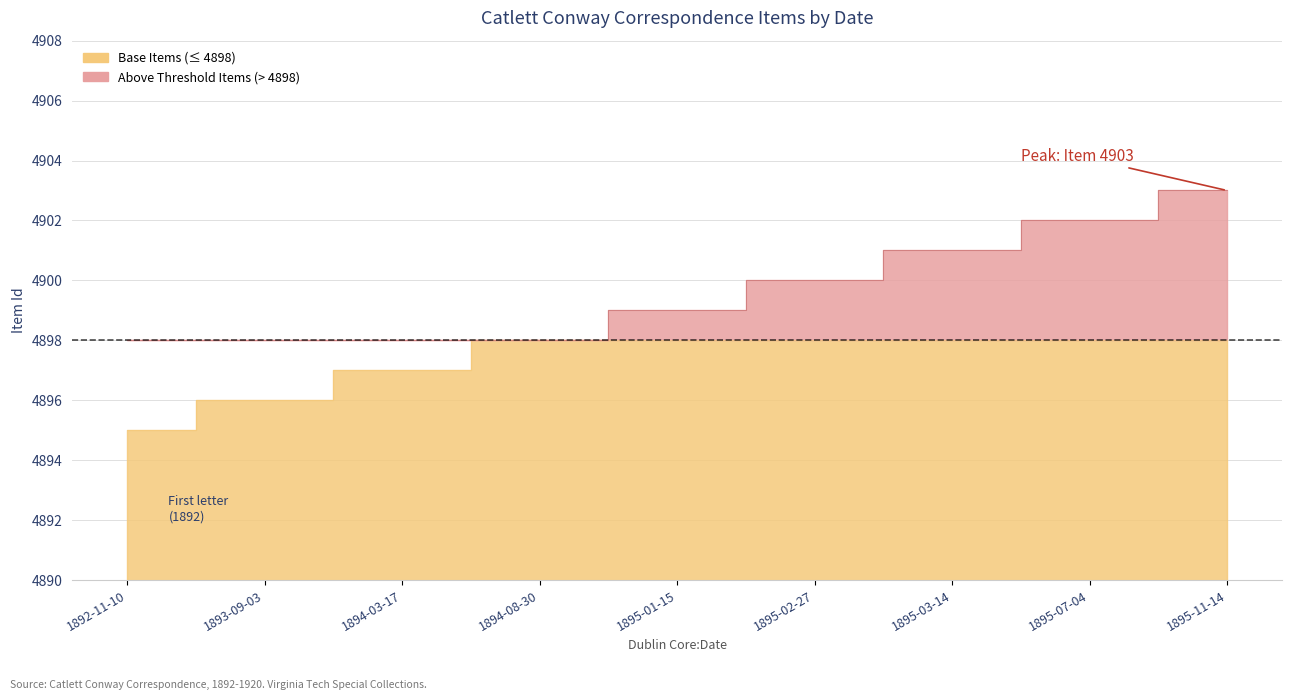

True or false: the data has more than 1 interior local peaks.

False